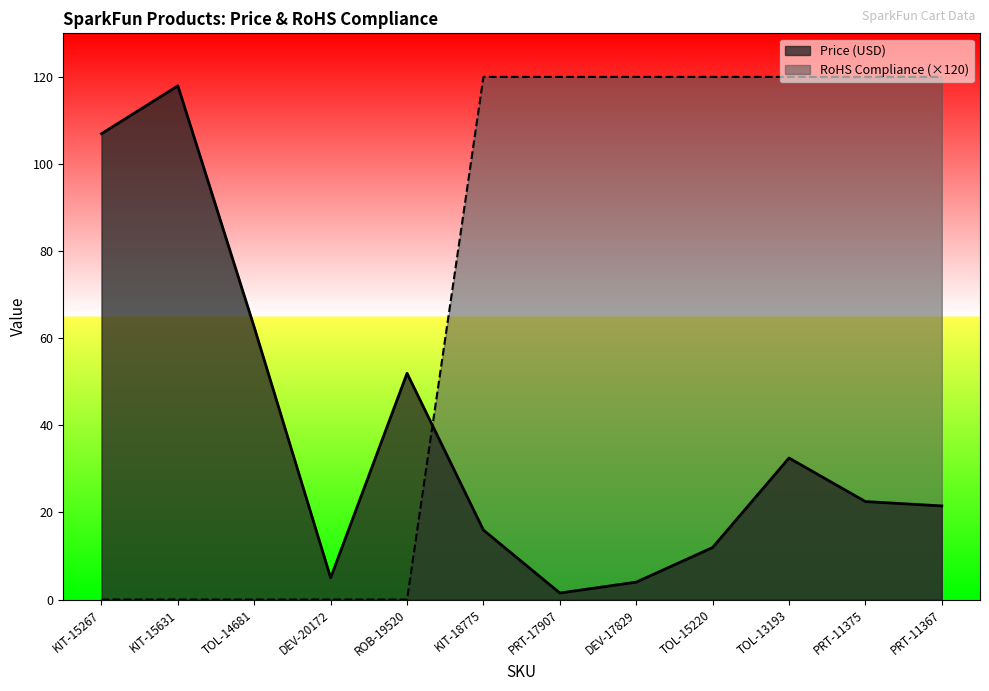

Between KIT-15631 and PRT-11375, which is larger?

KIT-15631